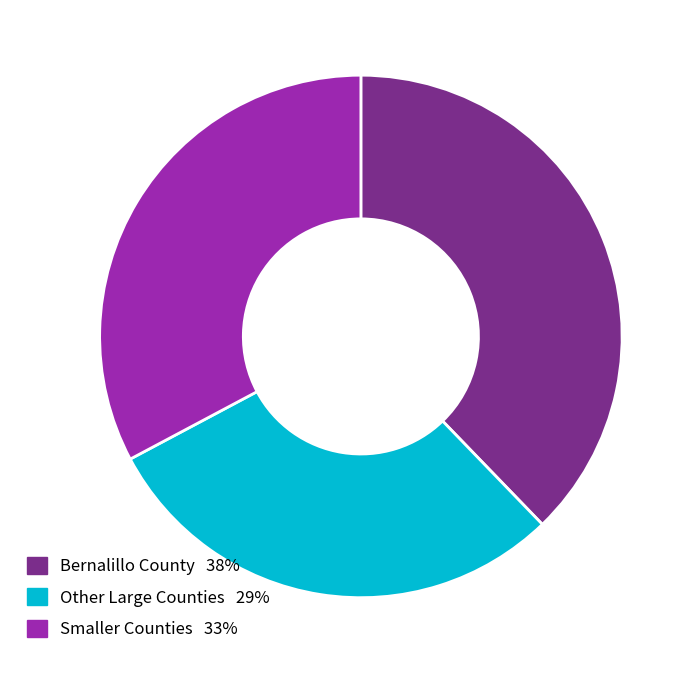

Does any single category account for the majority?

No